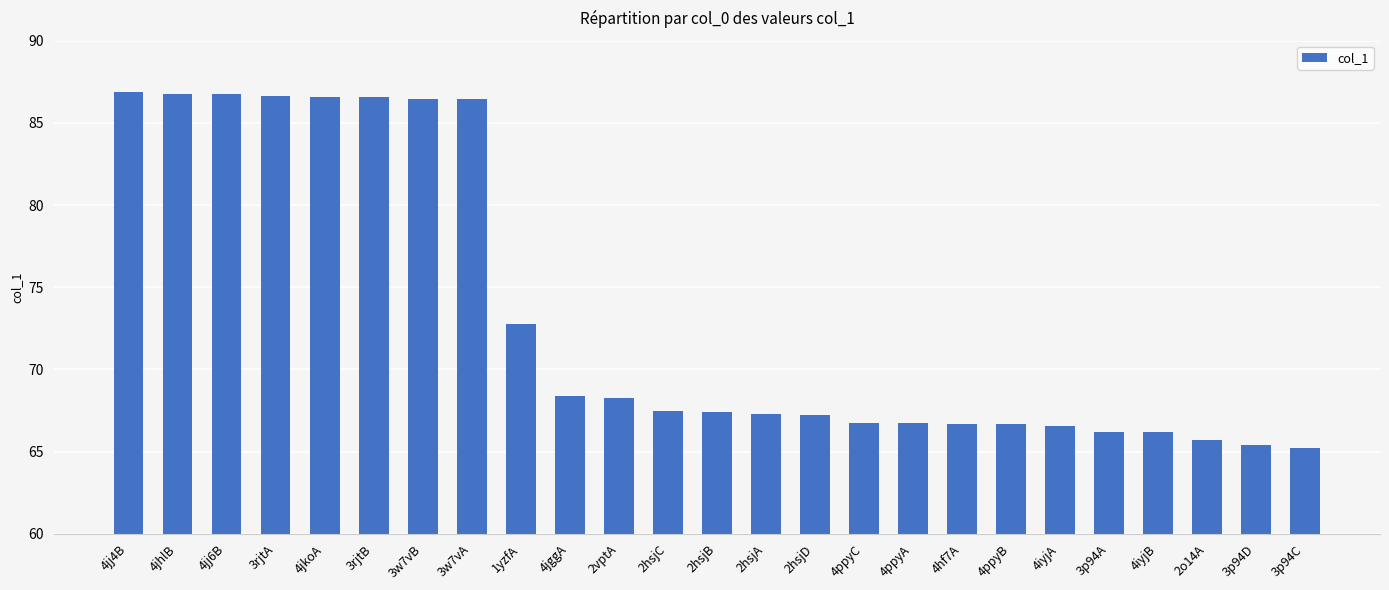

What is the label of the 13th bar from the right?

2hsjB